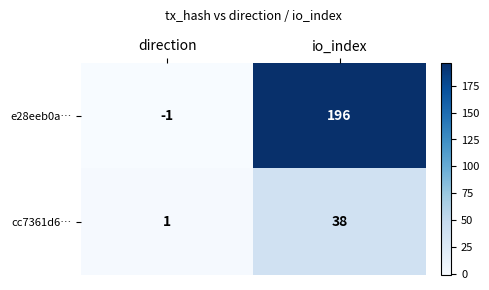

What is the approximate value of cc7361d6… at io_index, to the nearest 10?

40